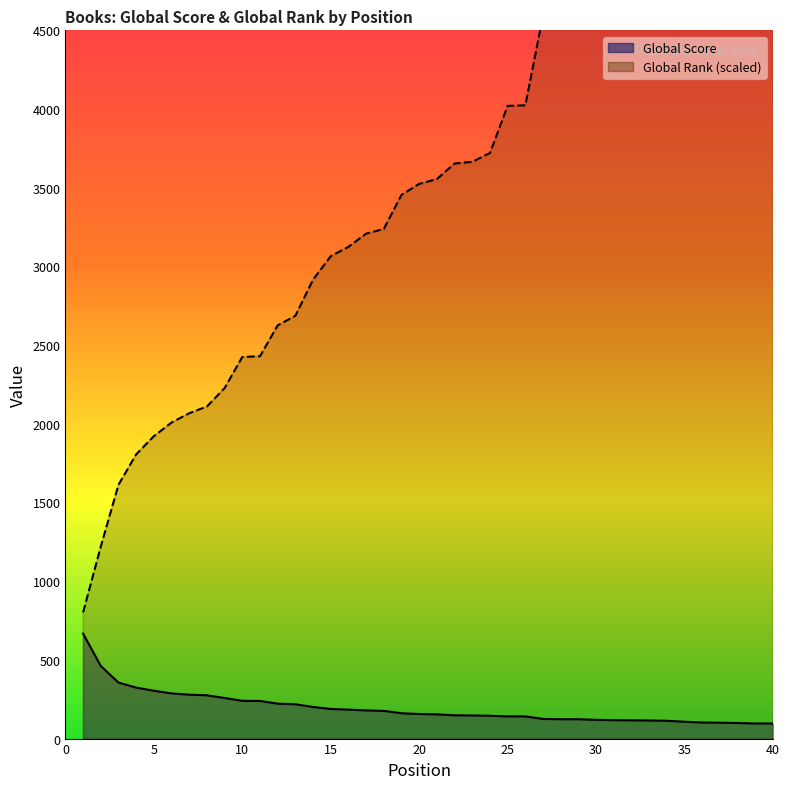

Read the Global Score value at 23.

147.0